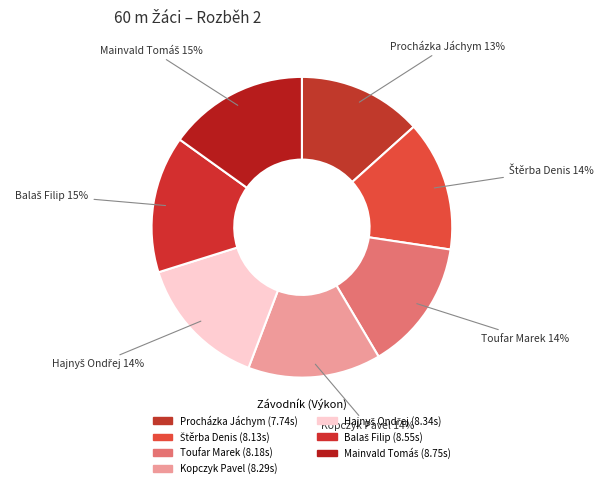

What is the ratio of the value at Kopczyk Pavel to the value at Procházka Jáchym?

1.1